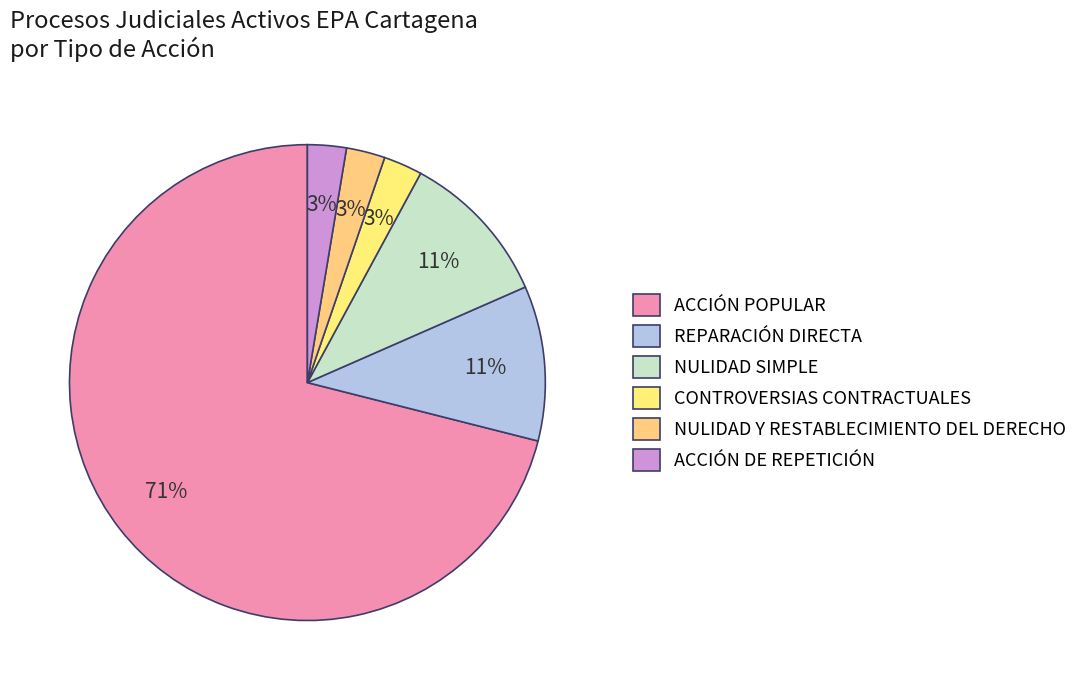

To the nearest percent, what is the average slice percentage?

17%